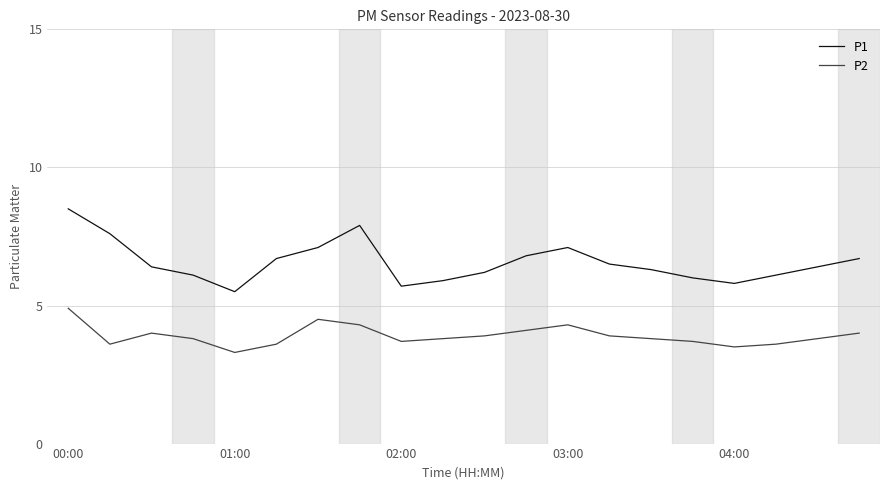

Which series has the largest total across all categories?

P1